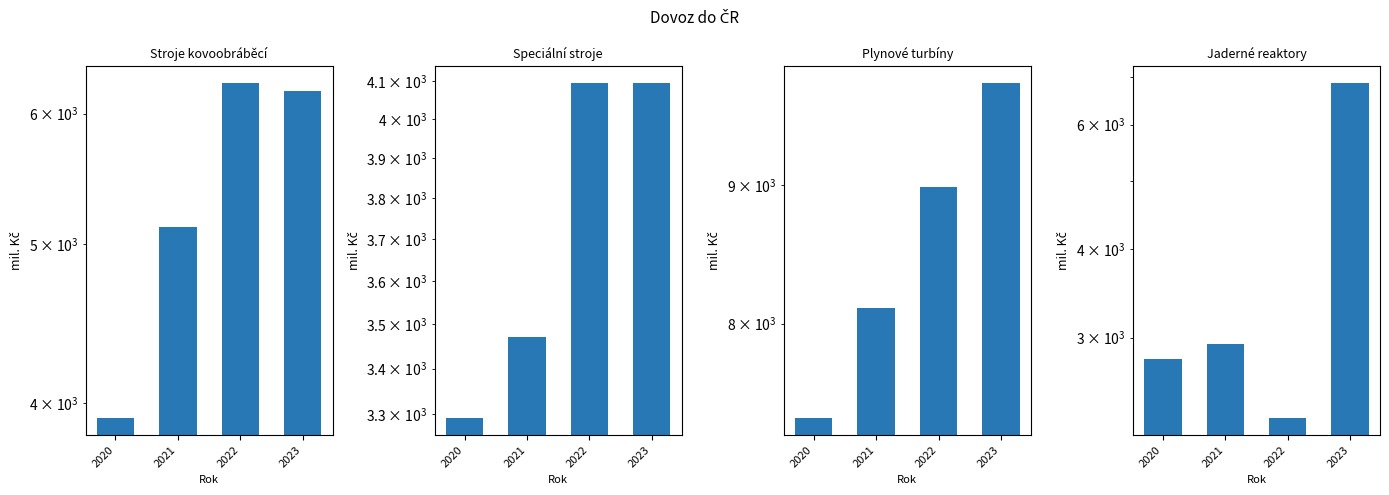

Rank the series at 2023 from lowest to highest value.

Speciální stroje, Stroje kovoobráběcí, Jaderné reaktory, Plynové turbíny